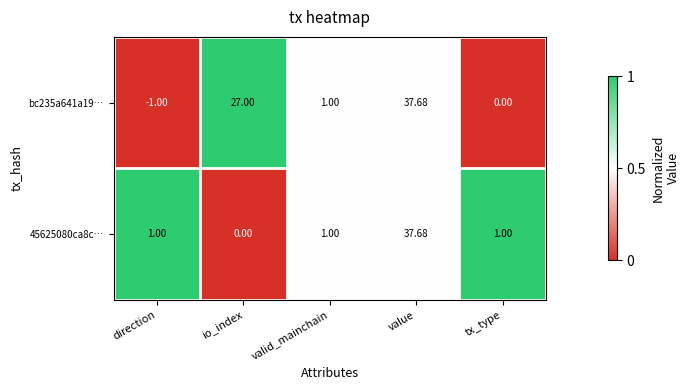

Where is bc235a641a19… nearest to the value 18?

io_index